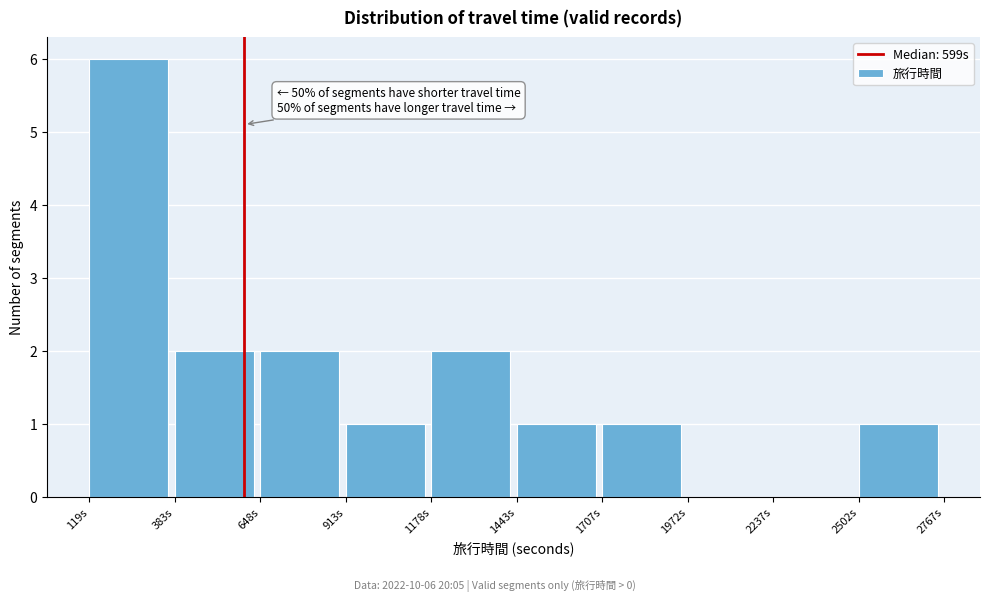

Which range on the x-axis has the tallest bar?

100 to 400